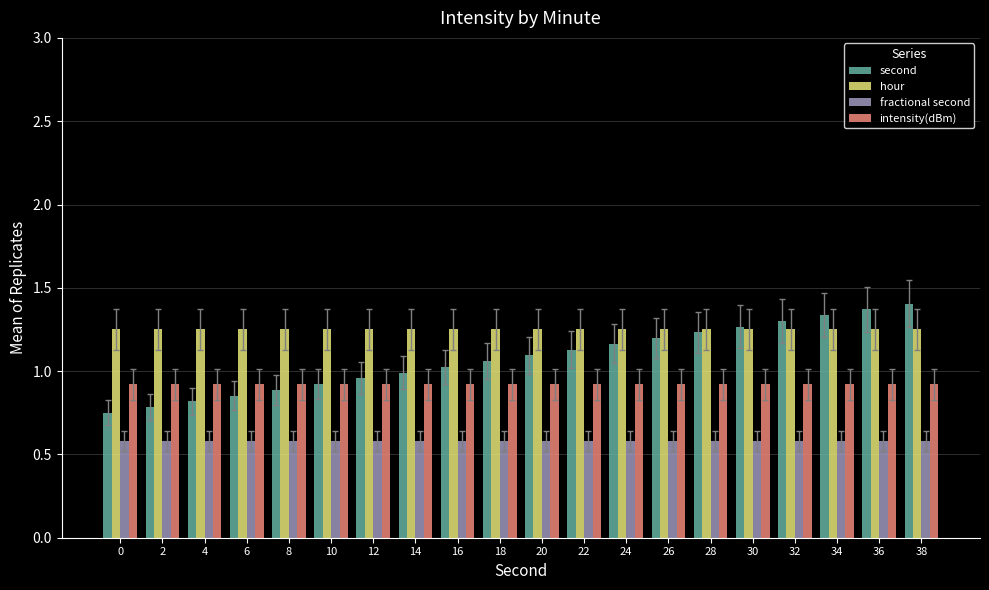

The second series shows 1.0 at 16. True or false?

True